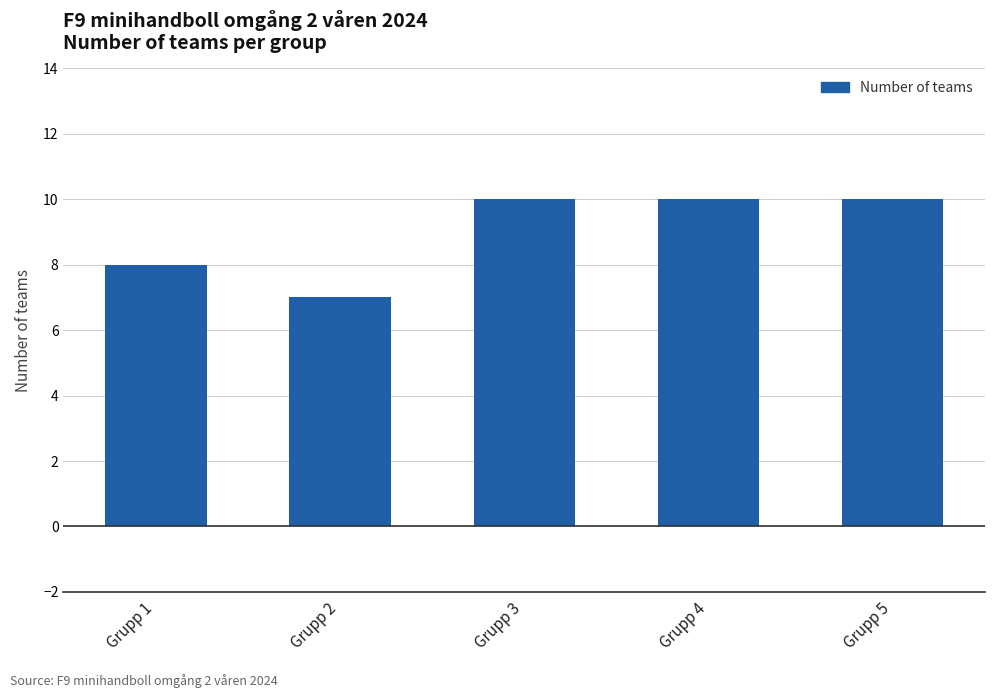

How many values are between 8 and 10?

4